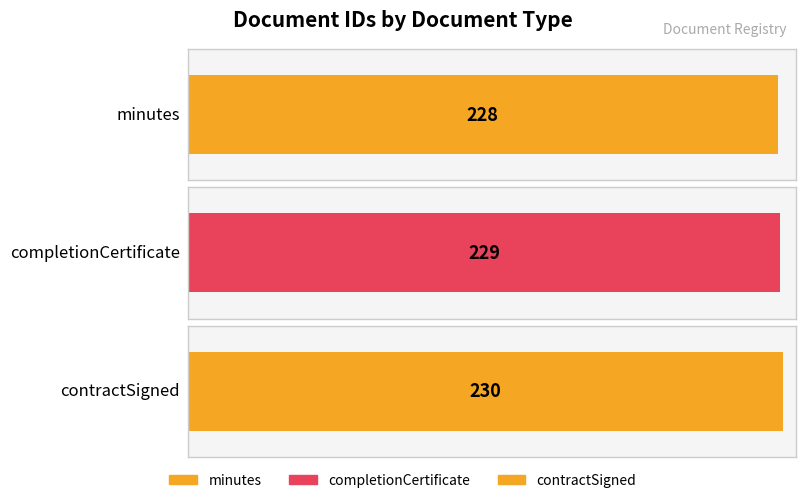

Rank the categories by value from lowest to highest.

minutes, completionCertificate, contractSigned